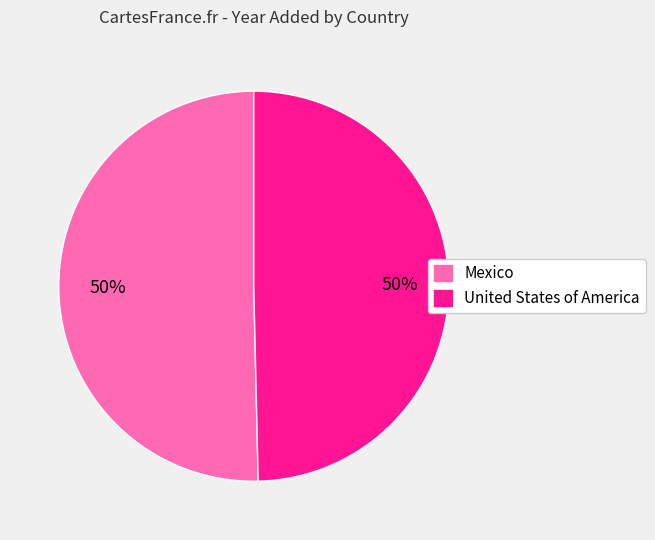

Count the number of slices in the pie.

2